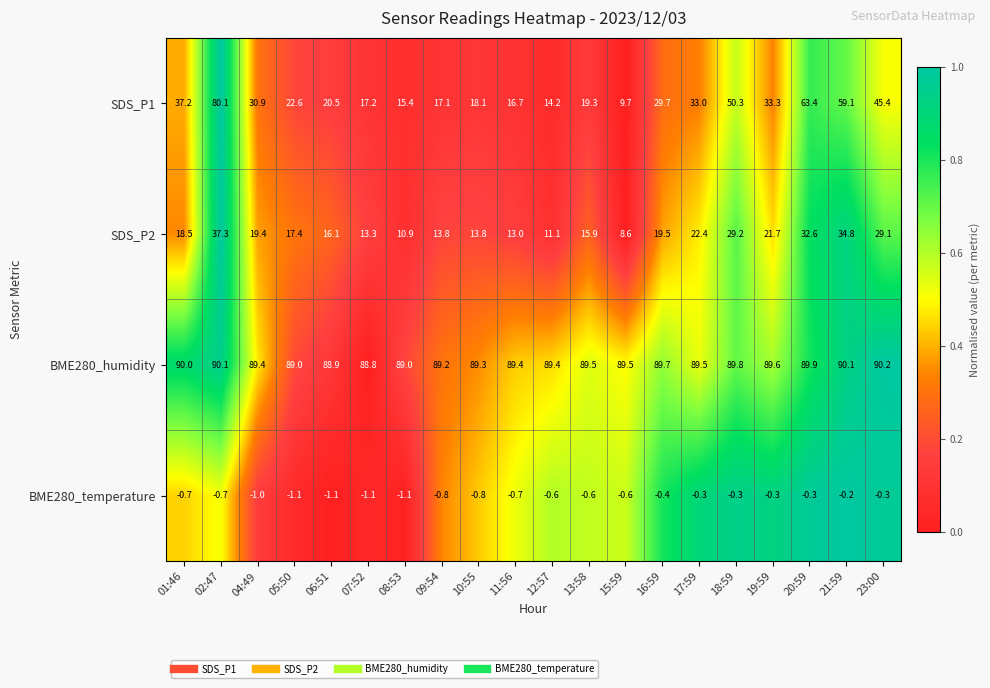

What is the average value of the BME280_humidity series?

89.5